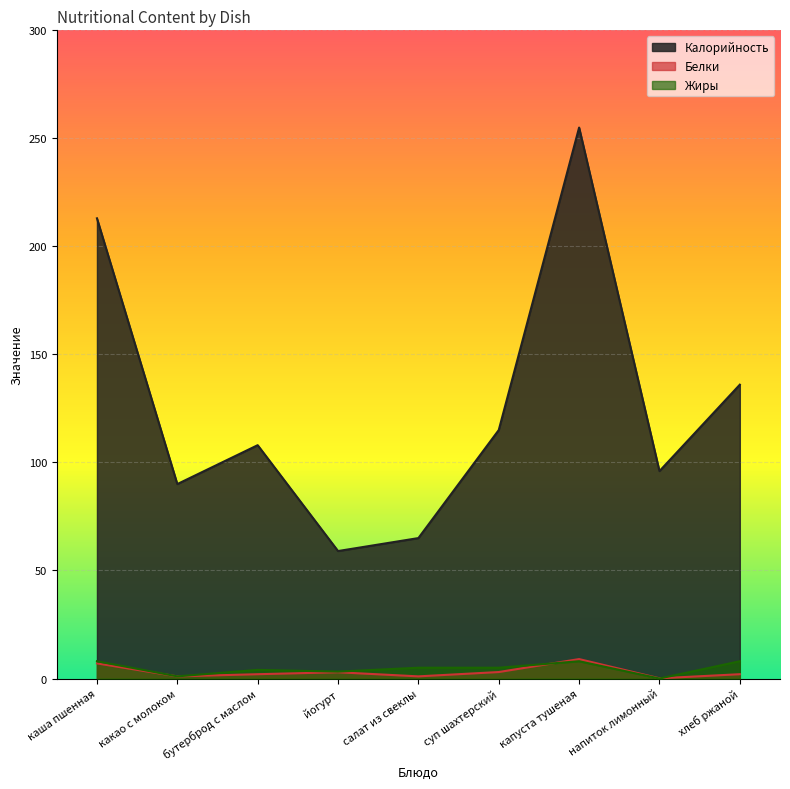

What are all the series names shown in the legend?

Калорийность, Белки, Жиры